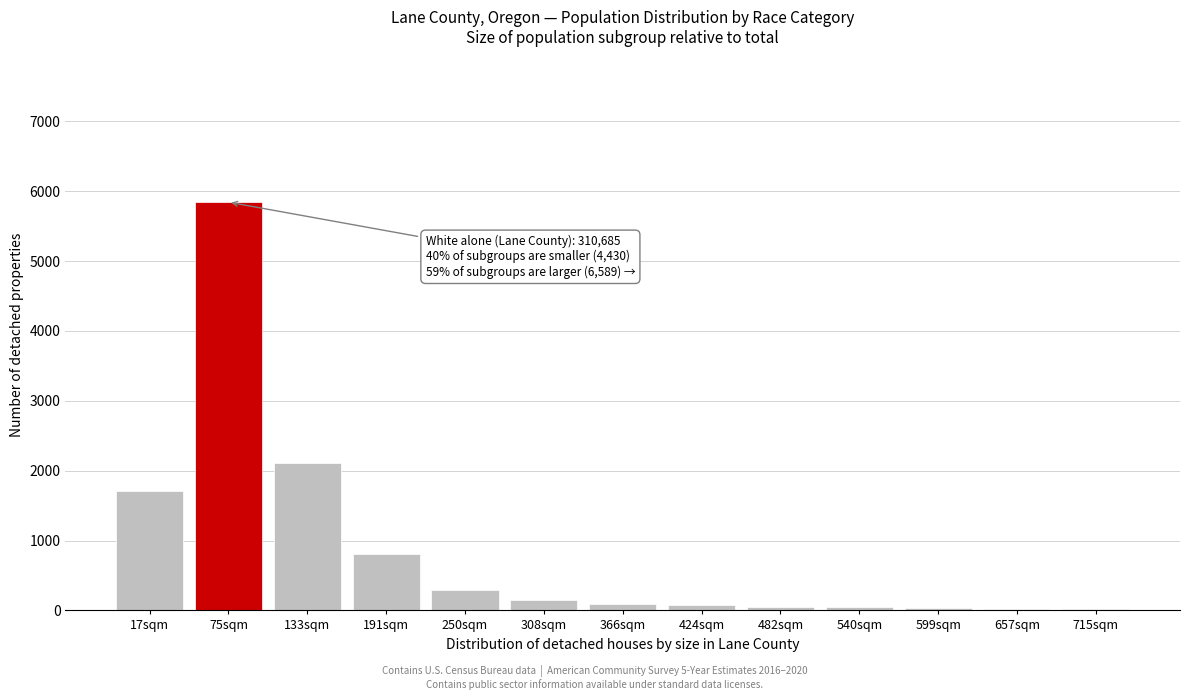

Which category has the highest value across all series?

75sqm